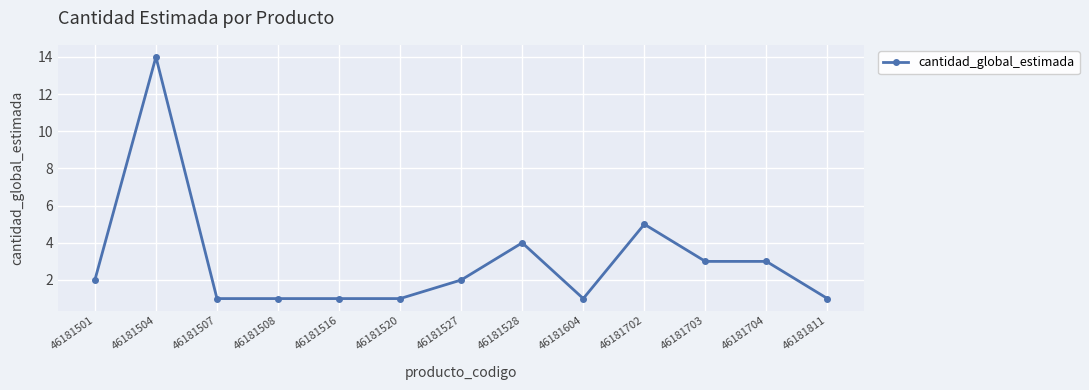

What is the value of the 13th point from the left?

1